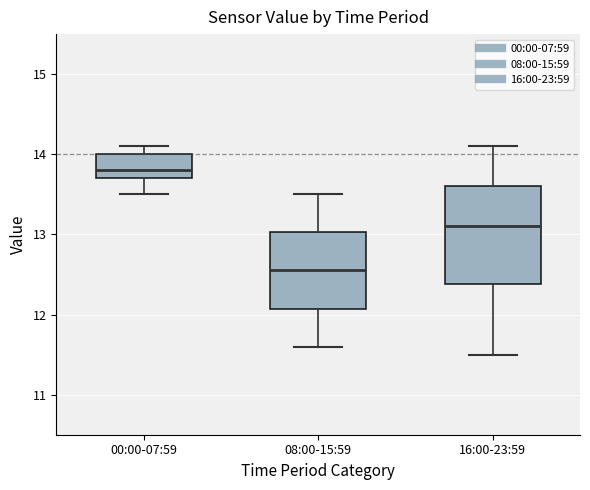

Reading left to right, read every box against the y-axis: the position of its median line, the range the box covers, and the ends of its whiskers. The values are not printed on the chart, so give them approximately, as read against the axis.

00:00-07:59: median 13.8, box 13.7 to 14.0, whiskers 13.5 to 14.1
08:00-15:59: median 12.6, box 12.1 to 13.0, whiskers 11.6 to 13.5
16:00-23:59: median 13.1, box 12.4 to 13.6, whiskers 11.5 to 14.1